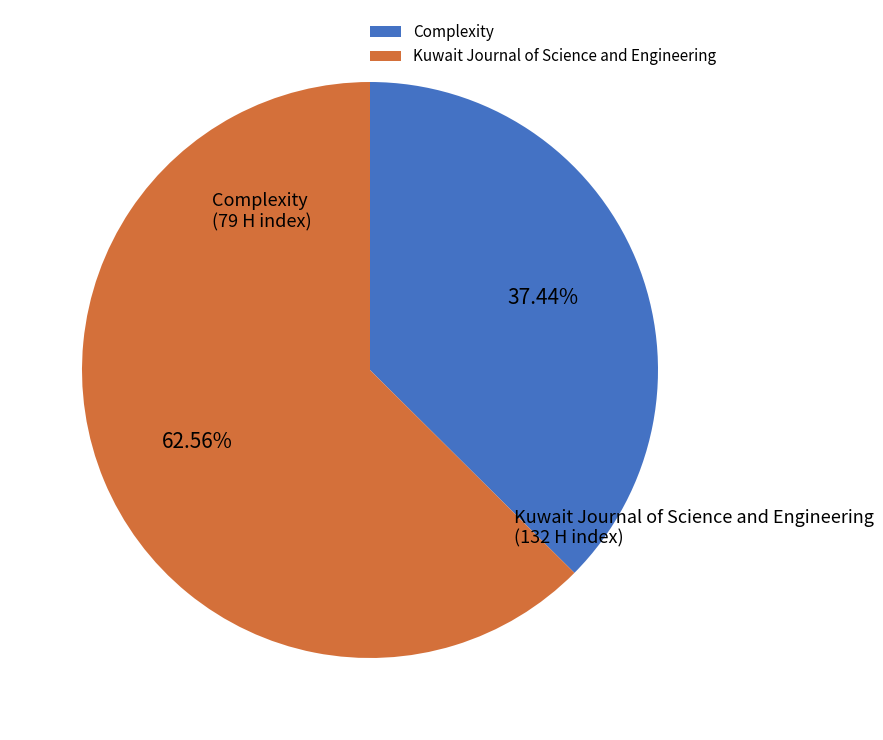

How many slices are in this pie chart?

2